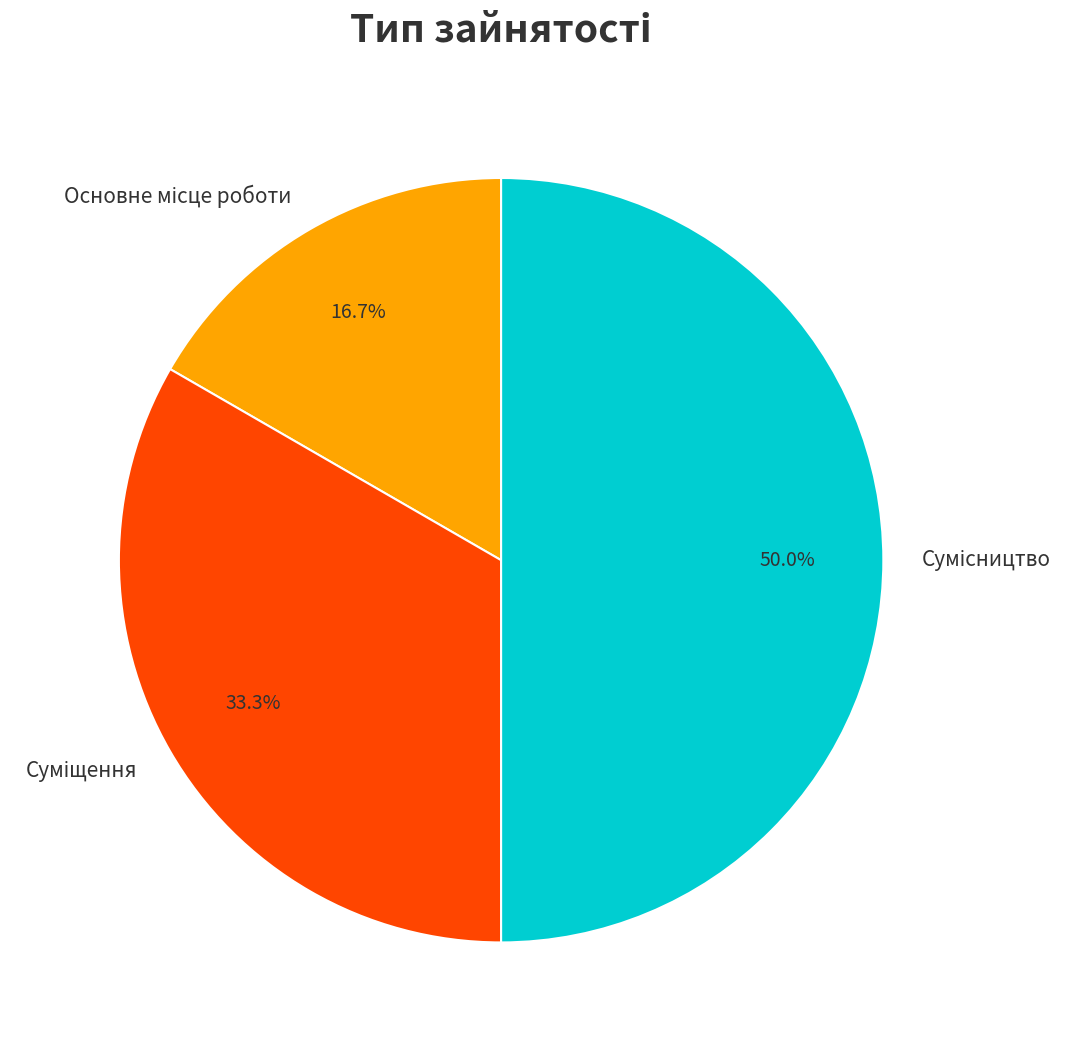

Which has a higher value, Основне місце роботи or Сумісництво?

Сумісництво